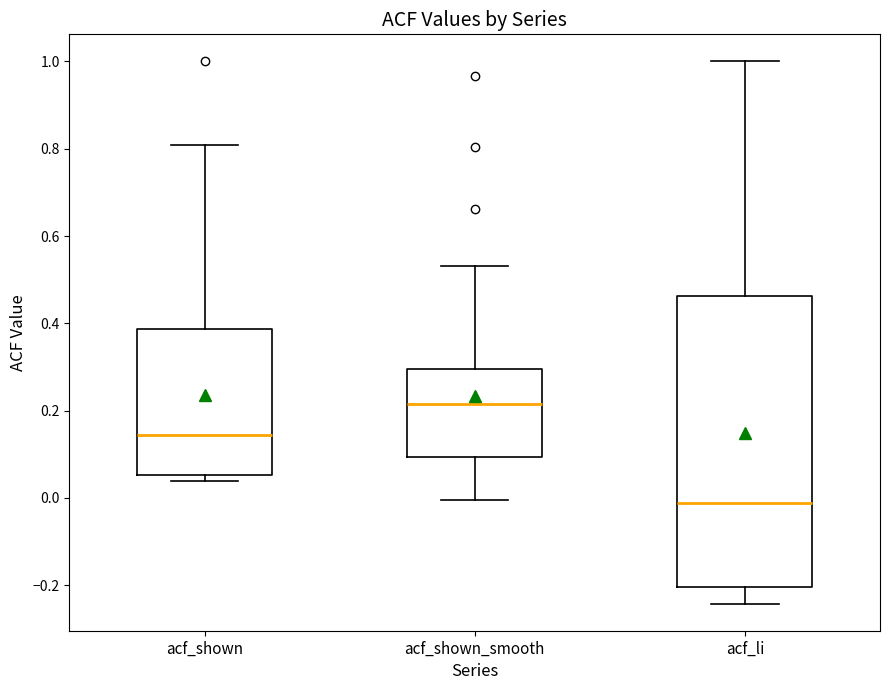

Where is the upper edge of the box for acf_li on the y-axis? The values are not printed on the chart, so give them approximately, as read against the axis.

0.46